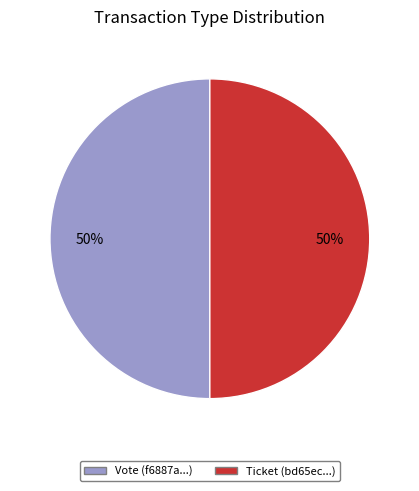

True or false: Ticket accounts for 50% of the total.

True